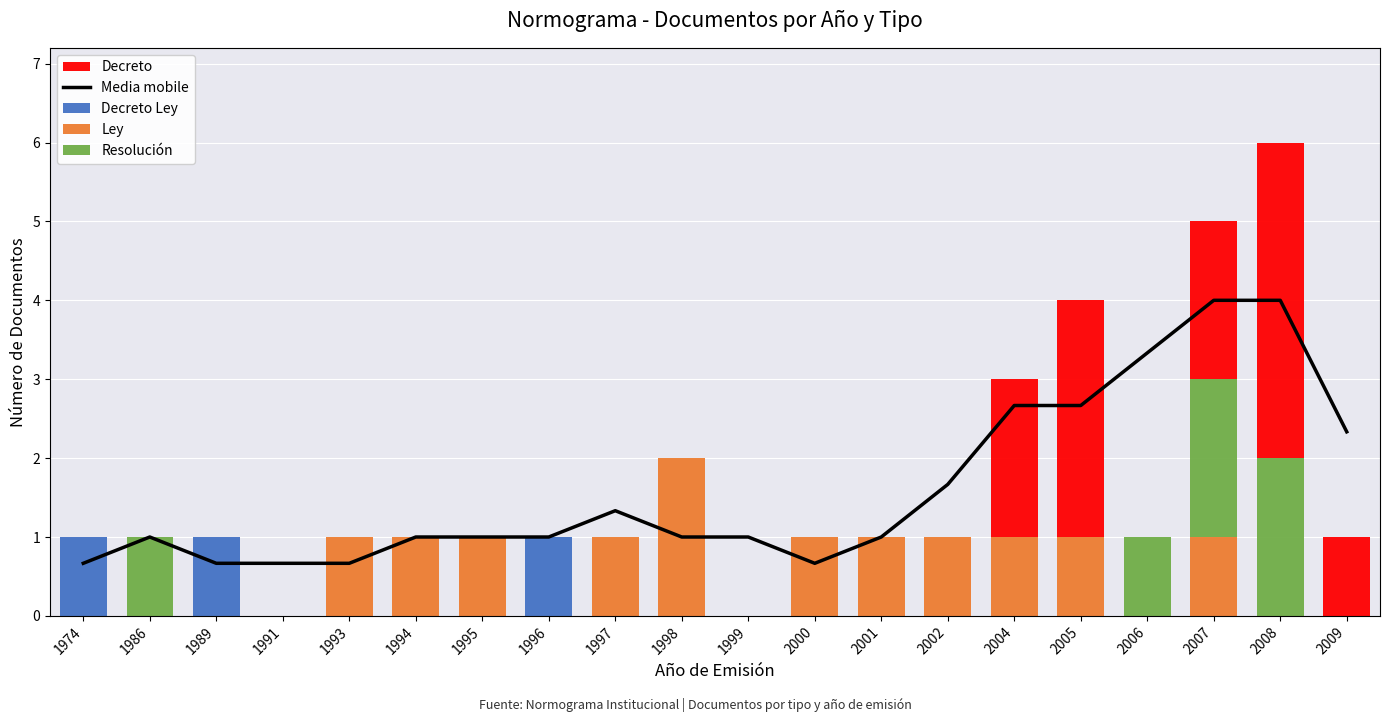

Which has a higher value, 2002 or 1994?

2002